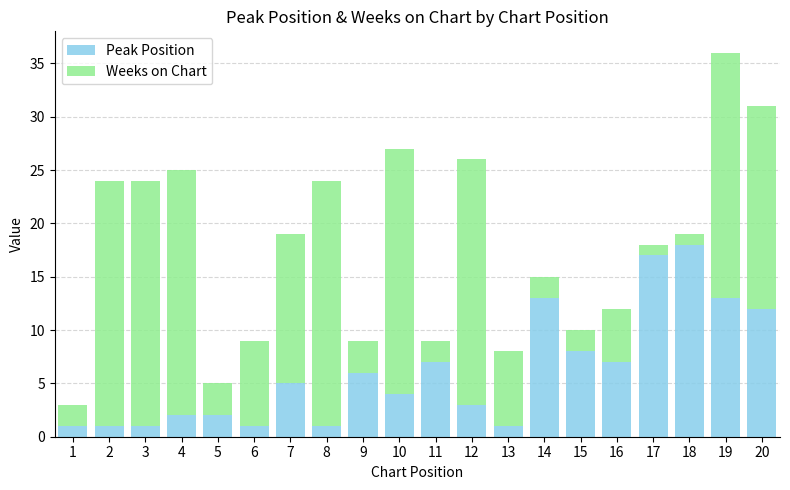

At which category is the sum across all series the highest?

19